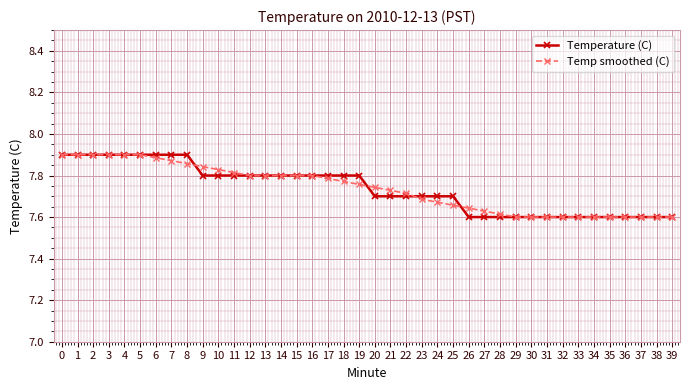

How many lines are shown in the chart?

2